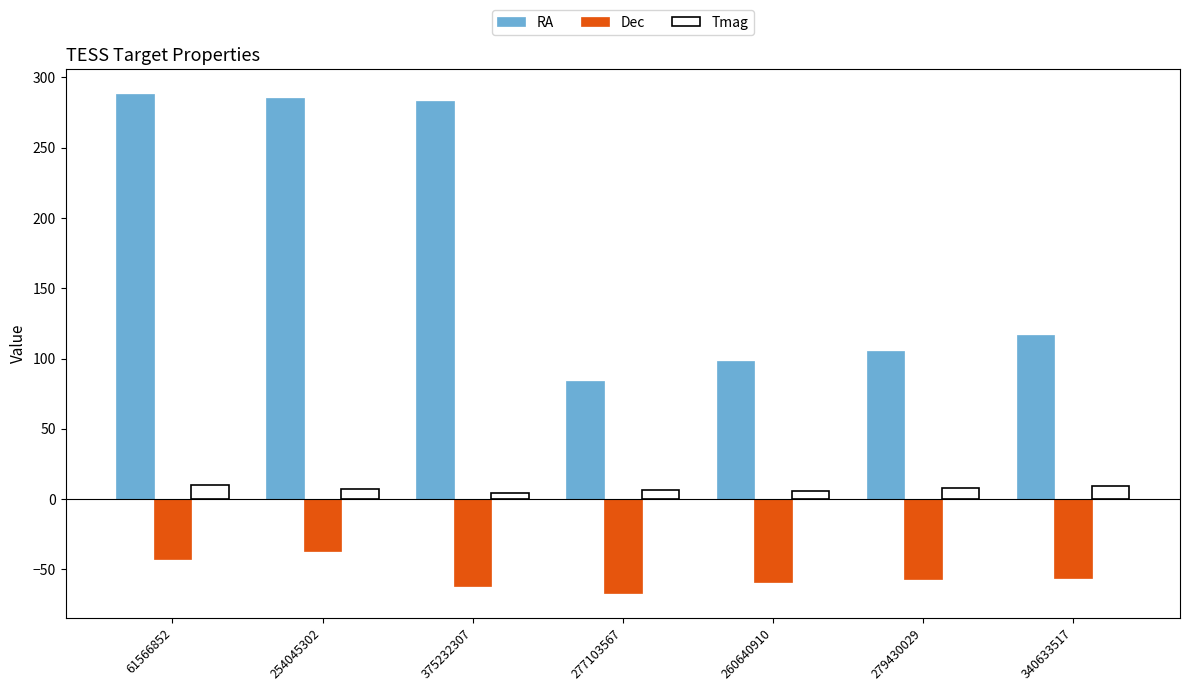

What is the total value across all series at 375232307?

225.2